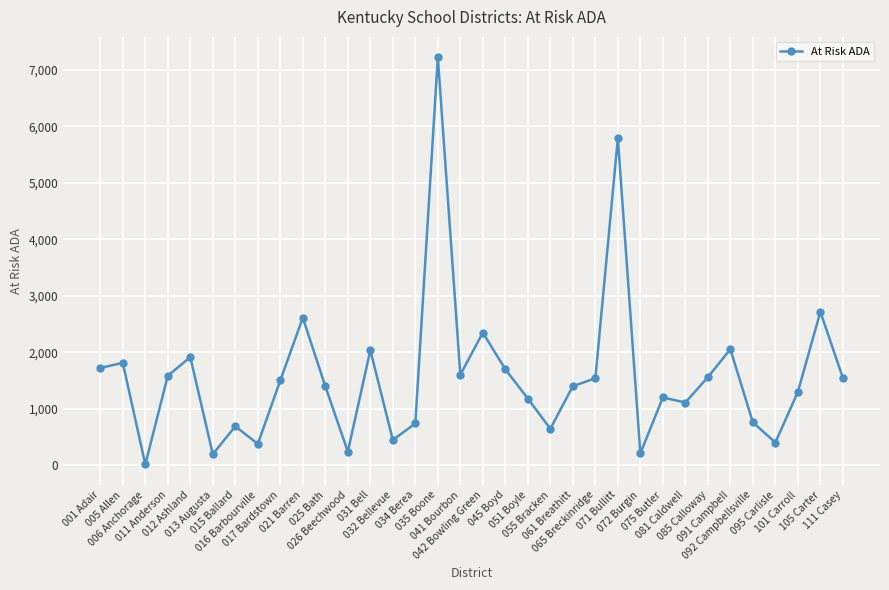

The chart shows a value of 568.8 at 012 Ashland. True or false?

False